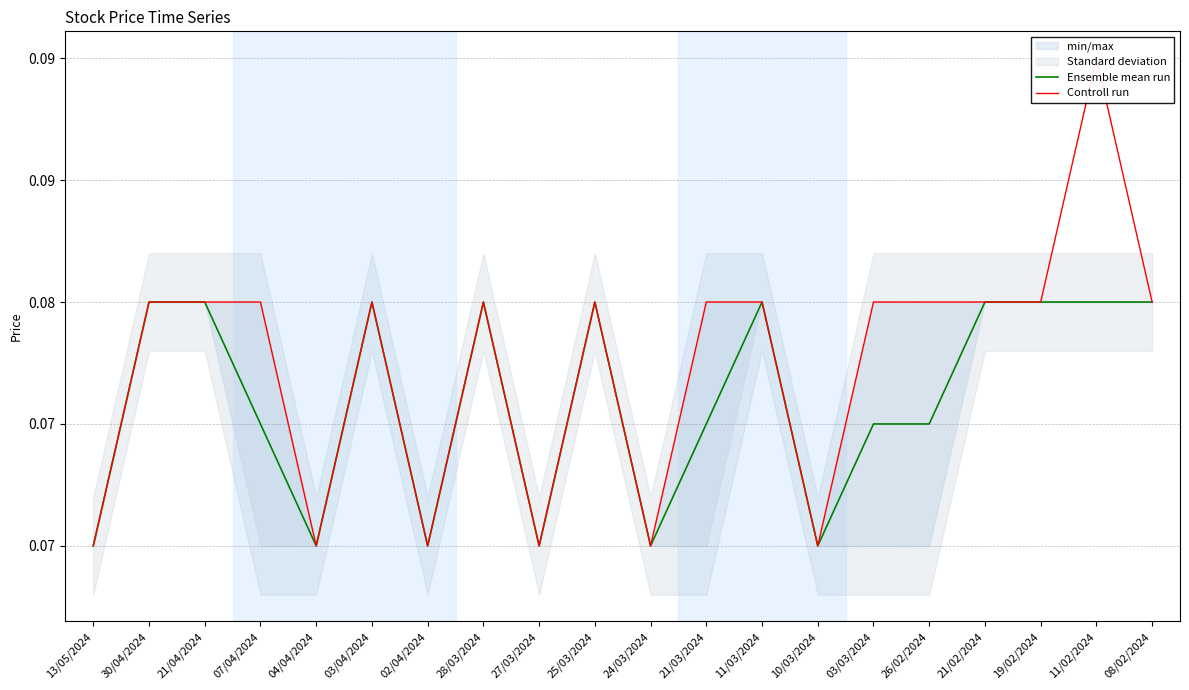

Which label corresponds to the largest value in the chart?

11/02/2024